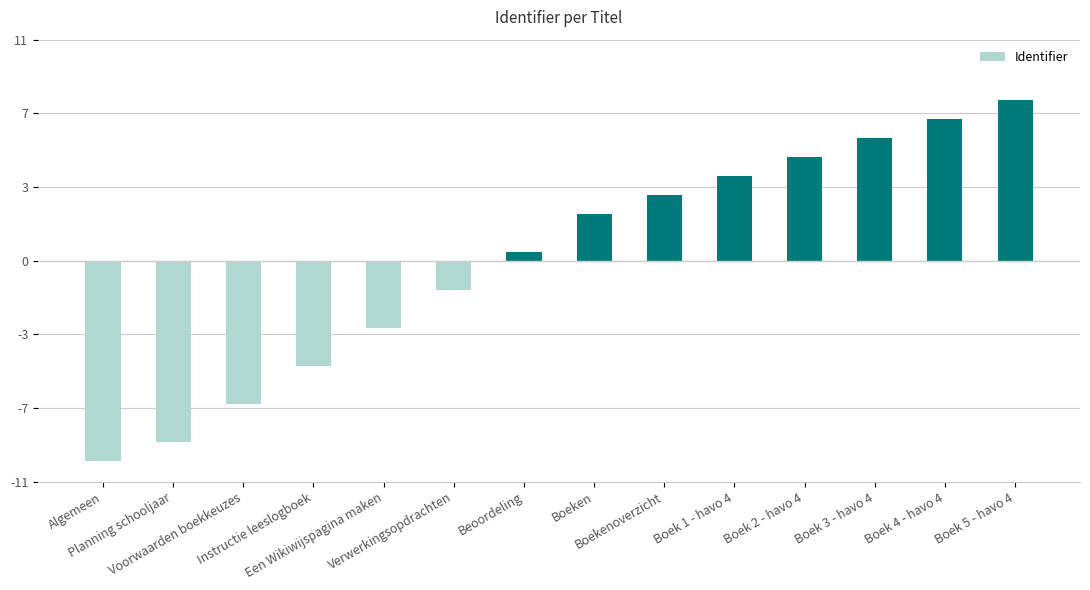

What is the ratio of the value at Boeken to the value at Boekenoverzicht?

0.7